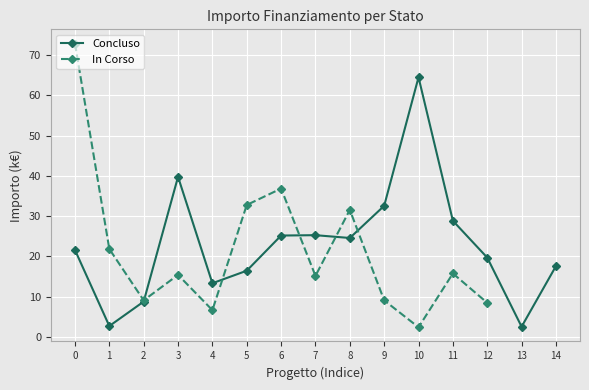

What is the value of the In Corso point at the 1st from the left?

72.8